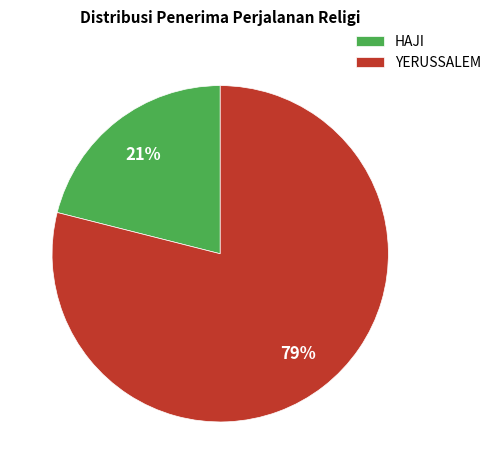

Do YERUSSALEM and HAJI together represent more than half of the pie?

Yes